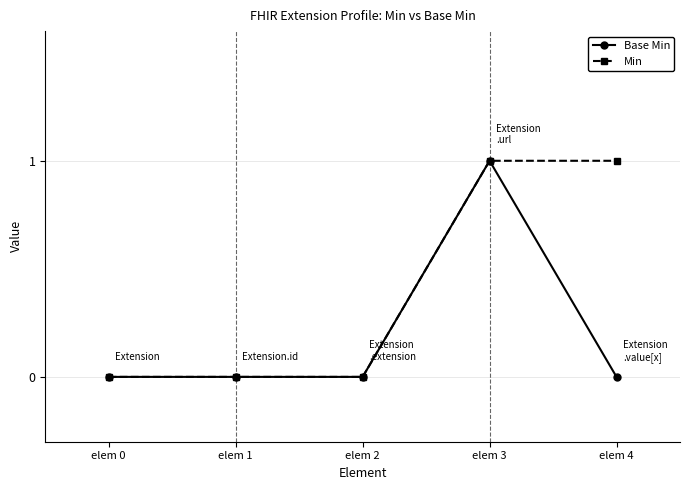

Rank the series by their average value, from highest to lowest.

Min, Base Min